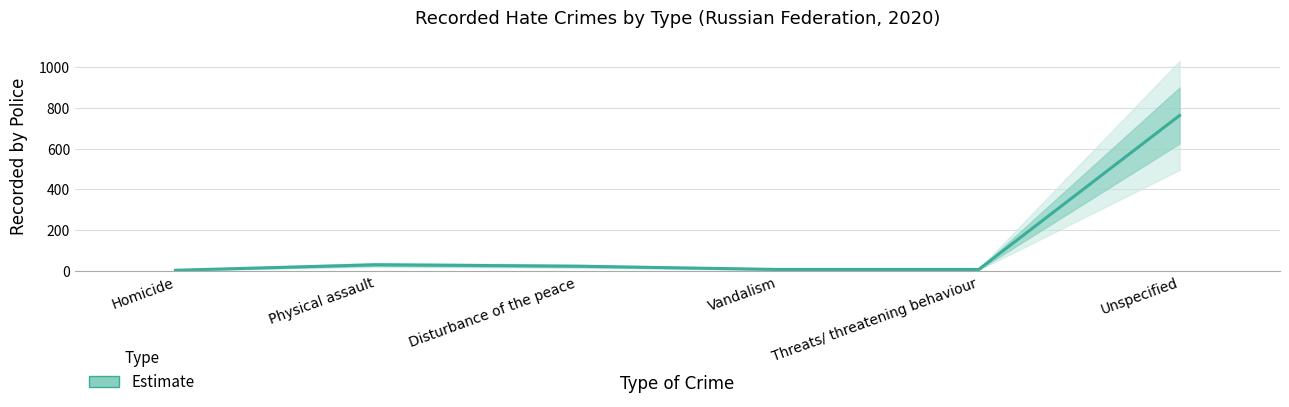

What is the greatest value displayed?

763